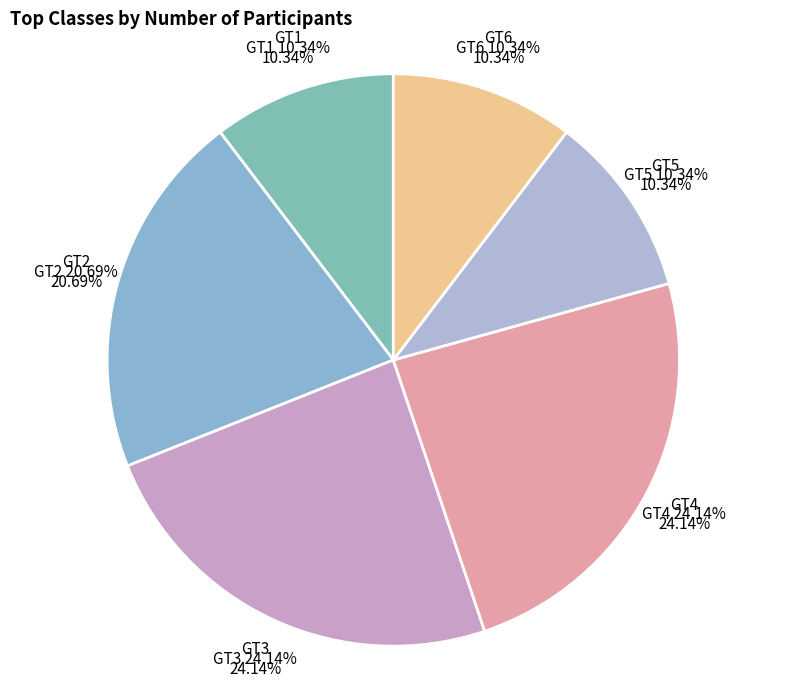

What percentage is the GT4 slice, to the nearest percent?

24%